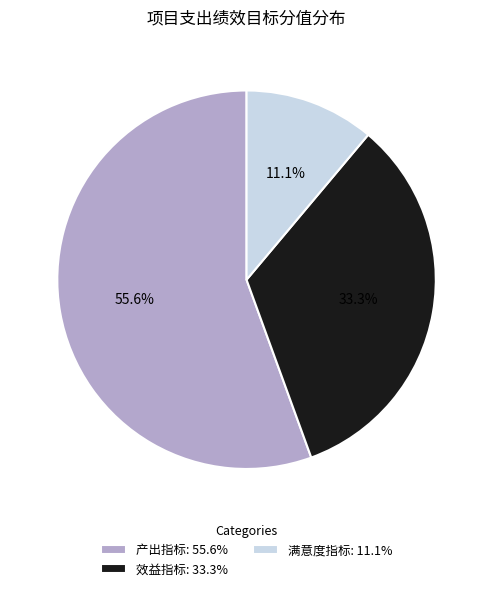

Does 产出指标 represent more than half of the total?

Yes